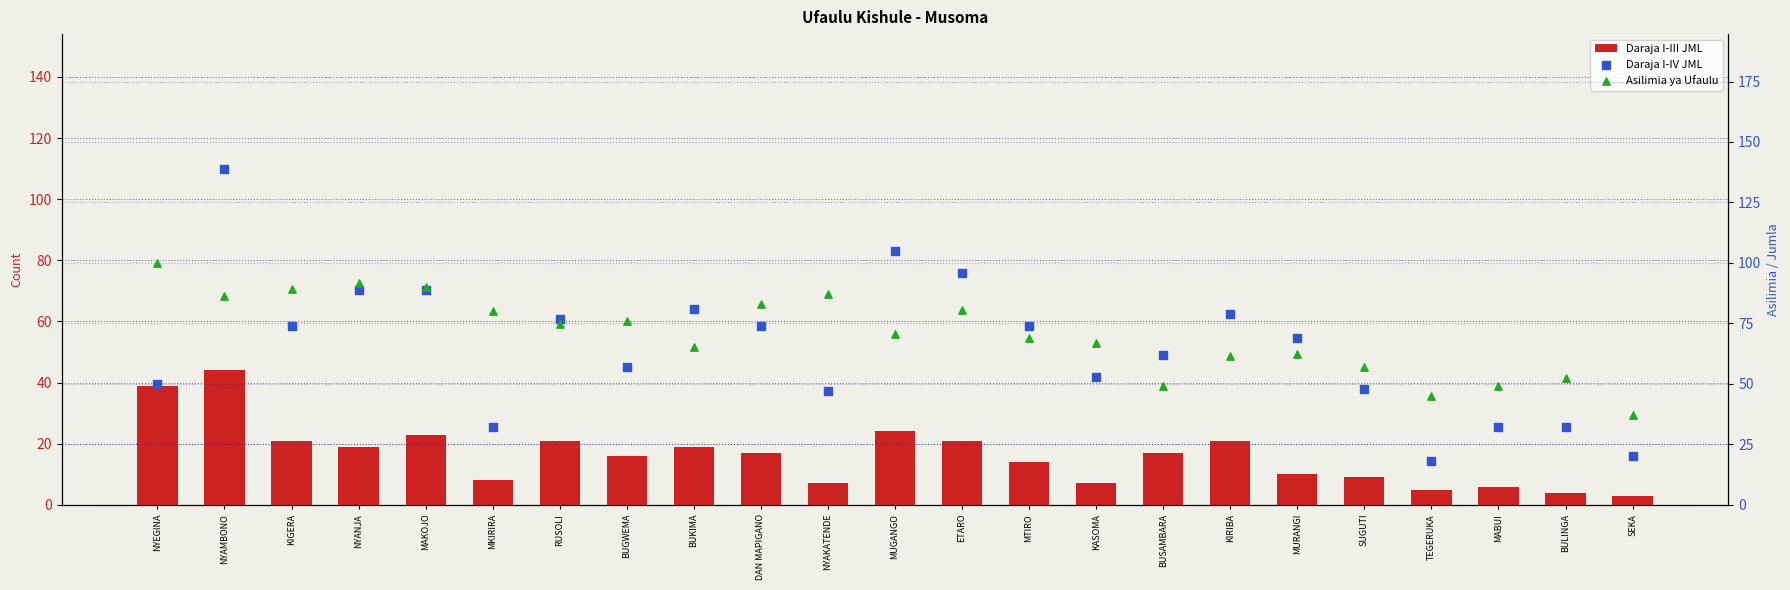

What are all the series names shown in the legend?

Daraja I-III JML, Daraja I-IV JML, Asilimia ya Ufaulu